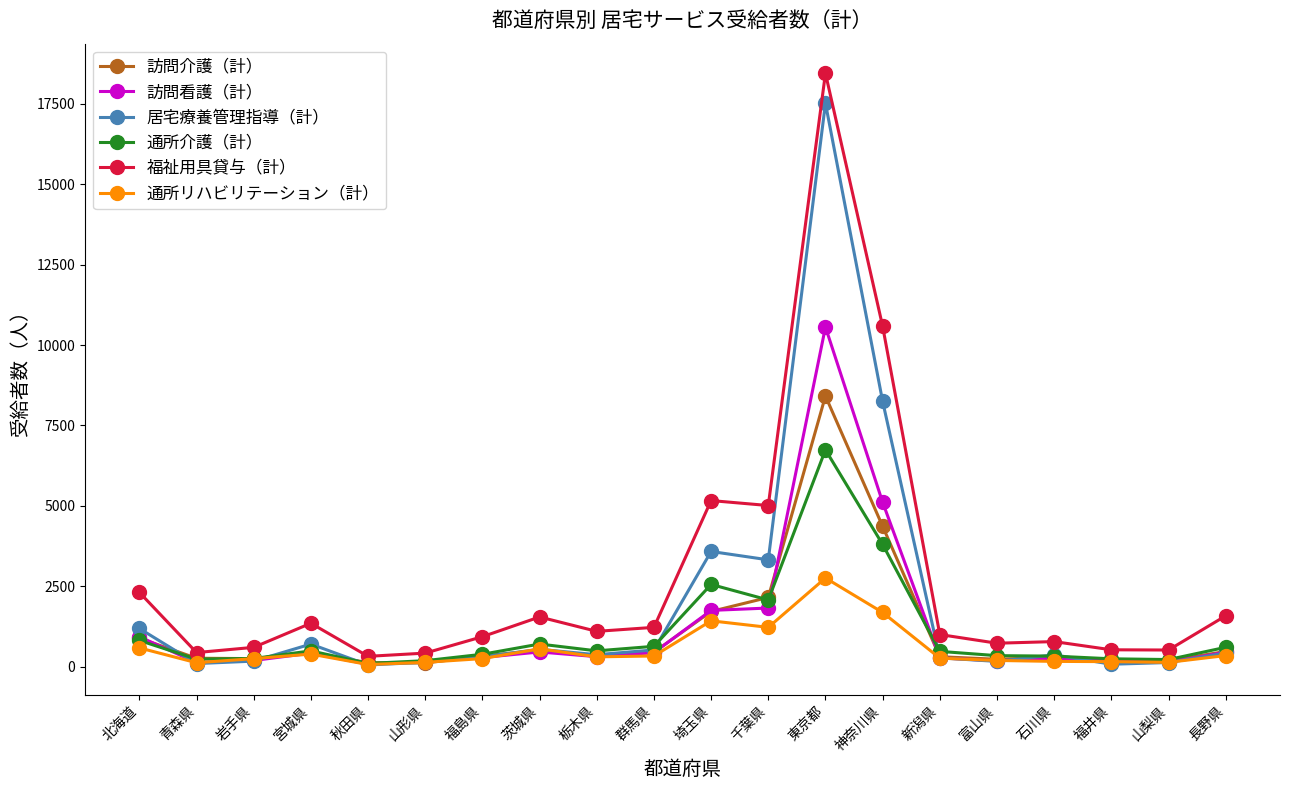

Which series has the largest range (max minus min)?

福祉用具貸与（計）